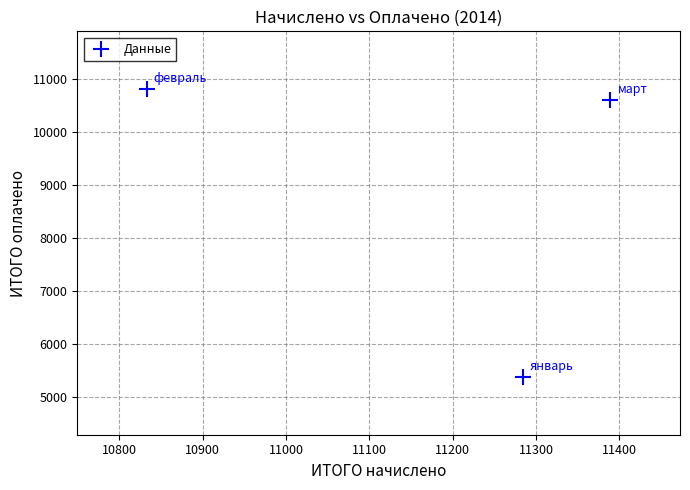

What is the range of X values (max minus min)?

556.4